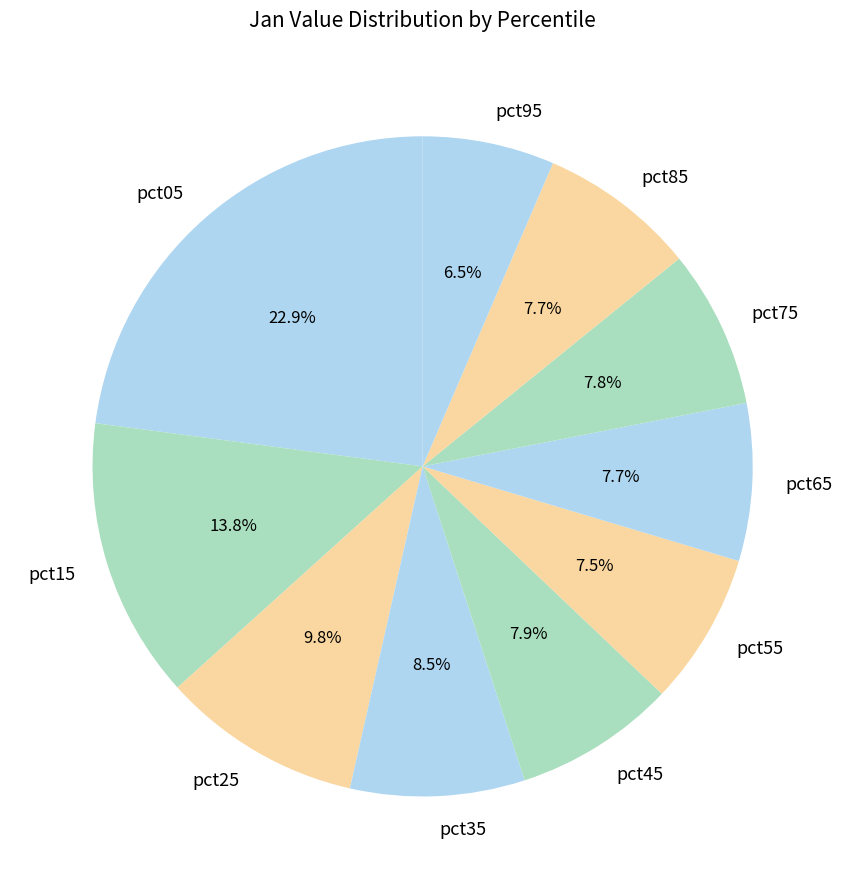

Which slice is the smallest?

pct95